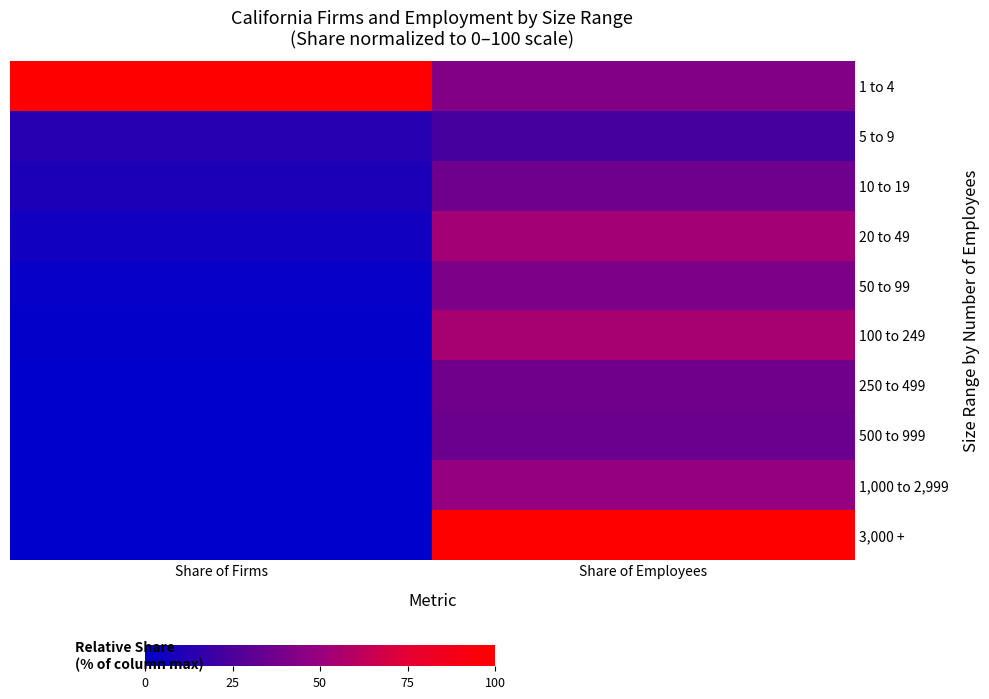

Which series has the largest total across all categories?

1 to 4